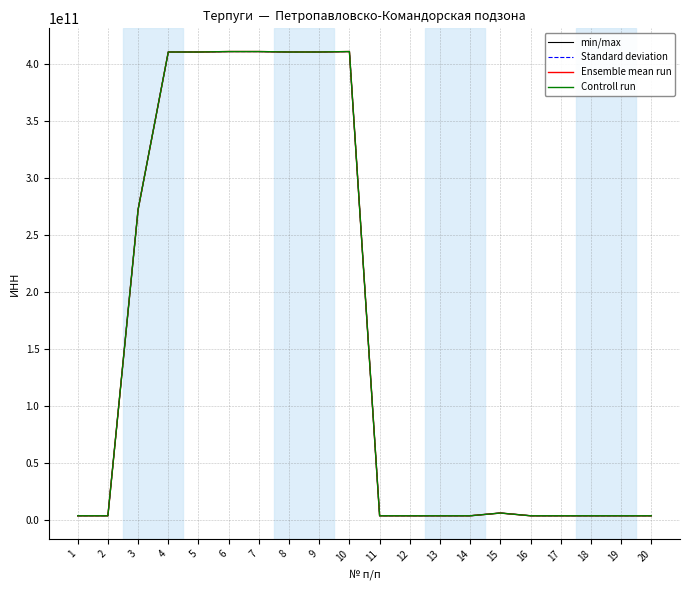

Does the chart have visible grid lines?

Yes